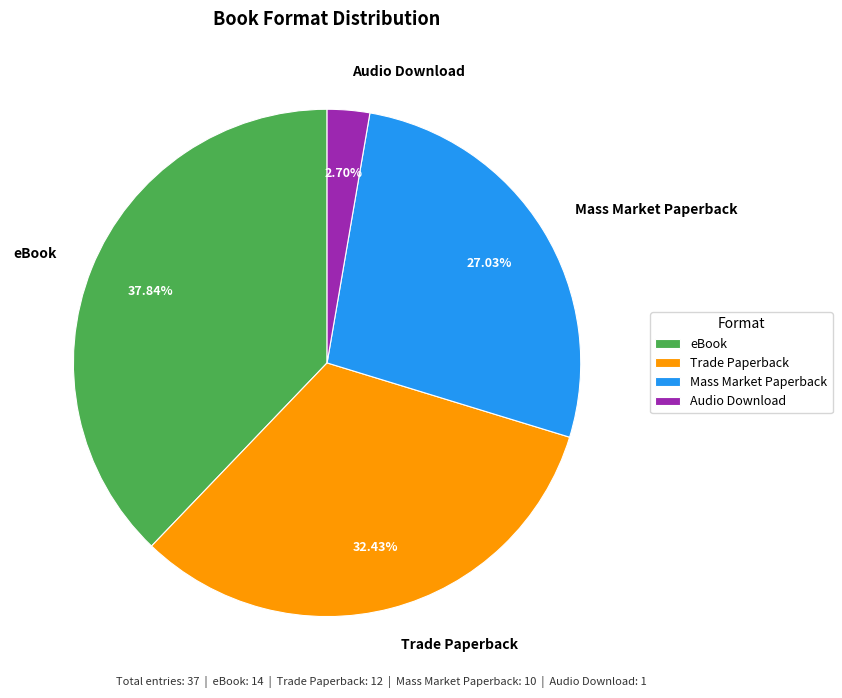

Is it true that Audio Download is 11% of the pie?

False